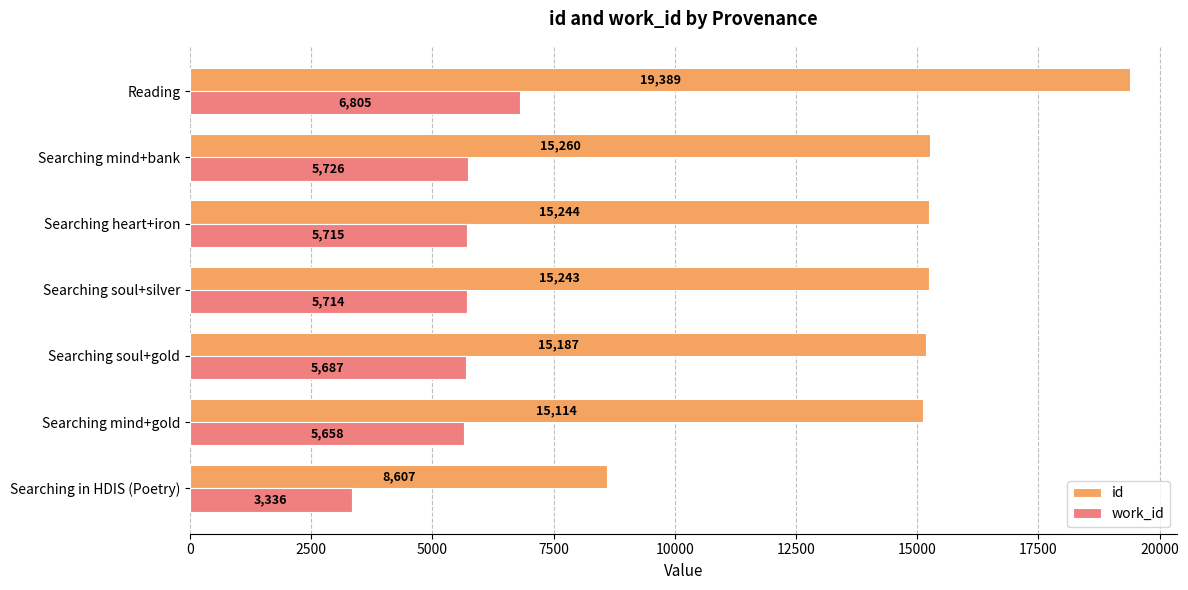

Rank the series by their average value, from highest to lowest.

id, work_id